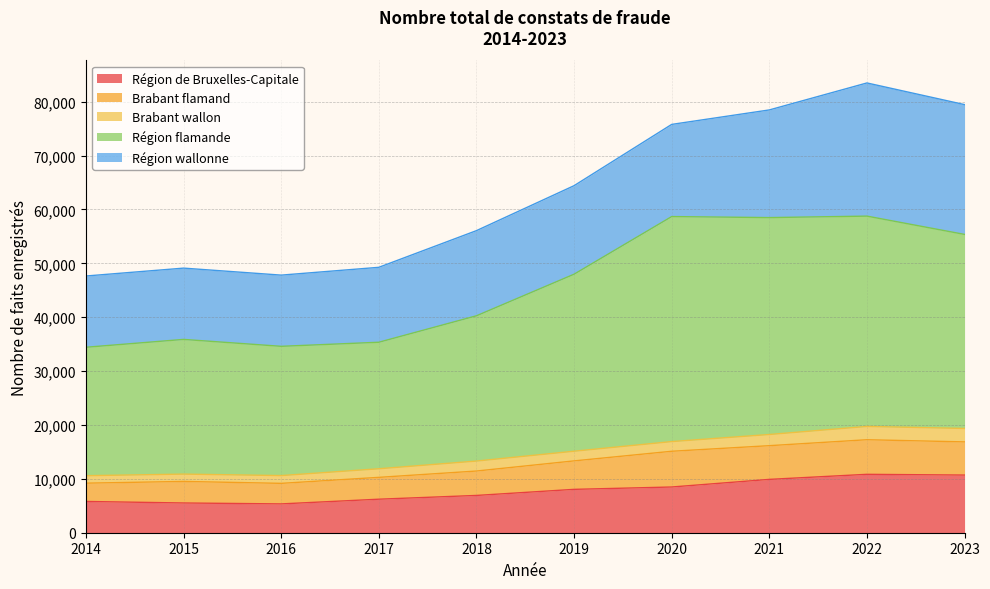

Which series has the widest spread of values?

Région flamande